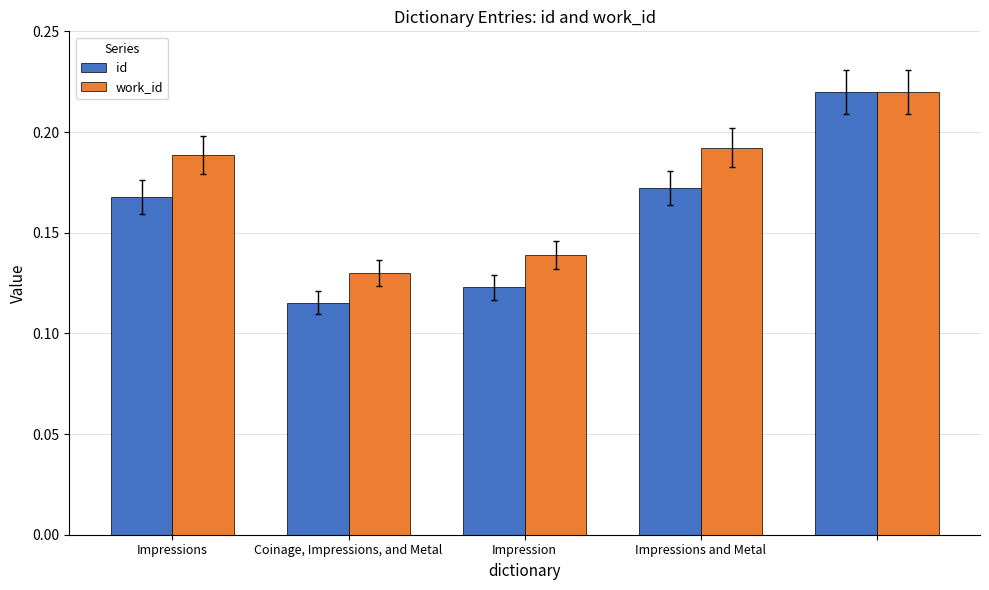

Which series has the largest total across all categories?

work_id